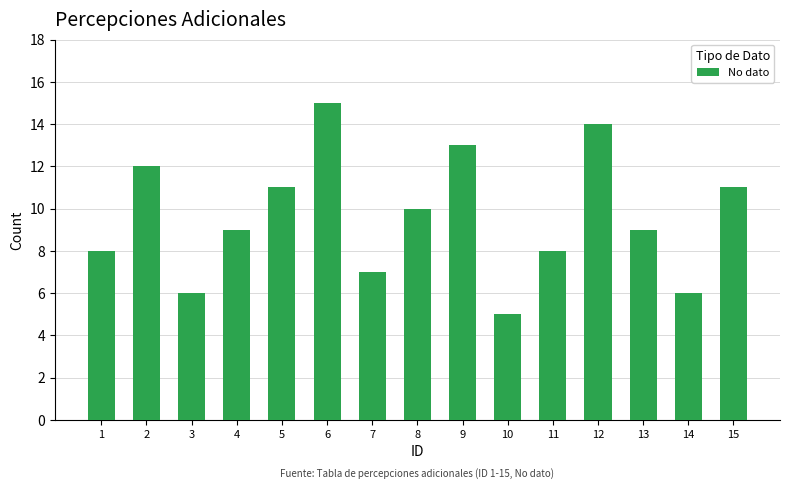

What is the minimum value shown in the chart?

5